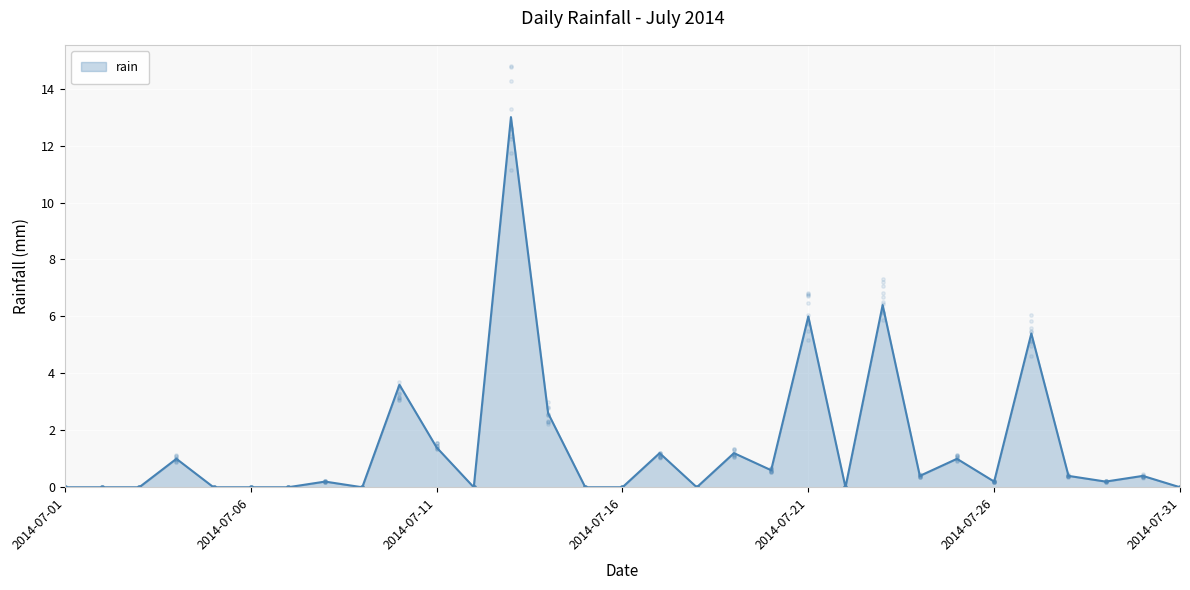

Between 2014-07-08 and 2014-07-05, which is larger?

2014-07-08